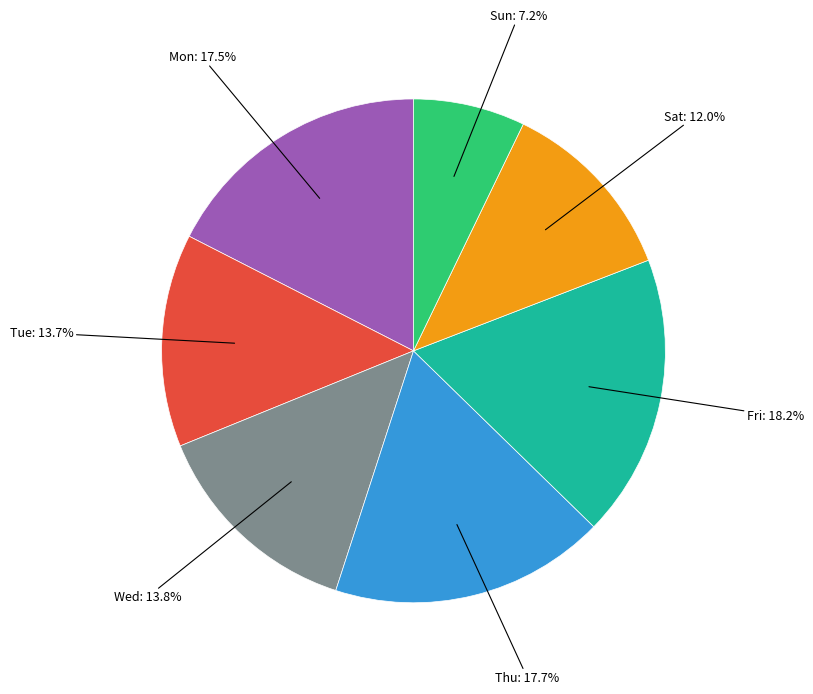

Is there any slice that represents more than half of the pie?

No